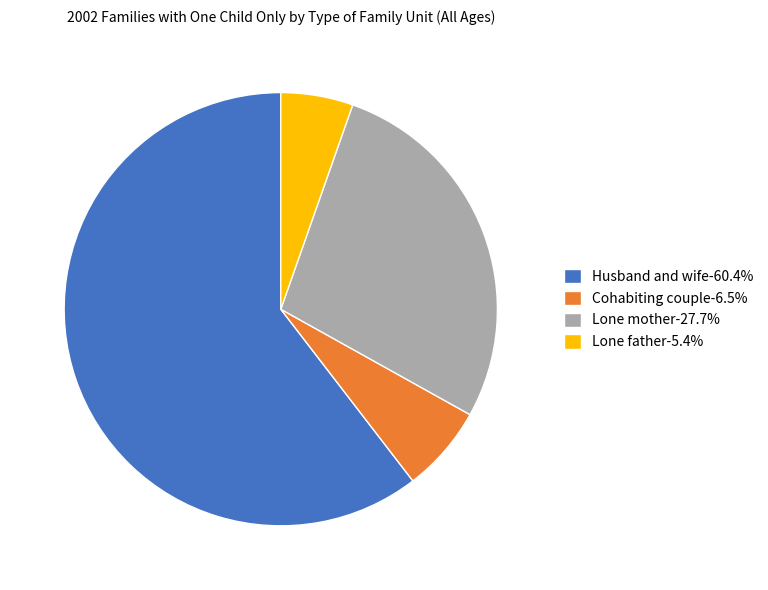

What is the largest slice in the pie chart?

Husband and wife